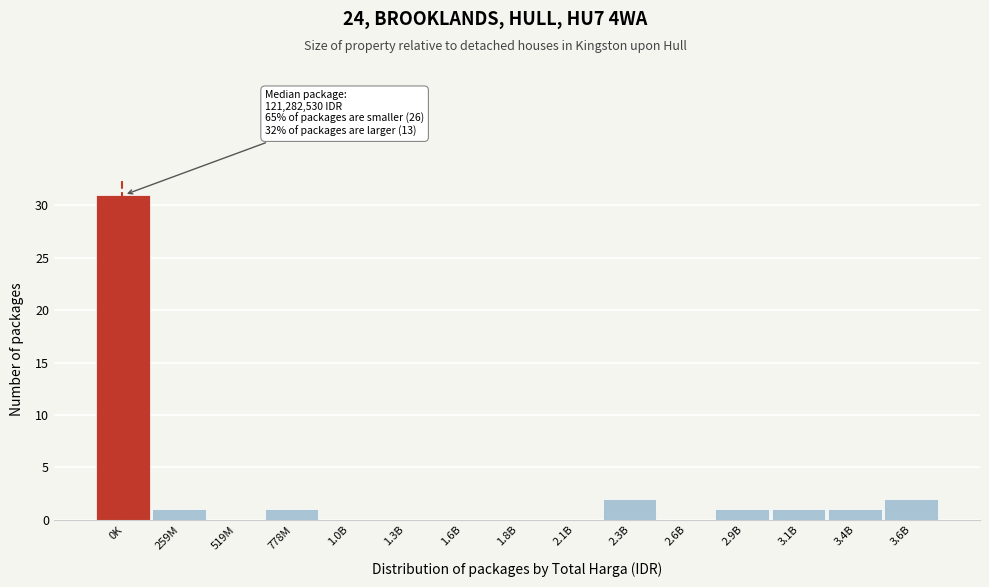

Reading left to right, transcribe all the data shown in this chart.

0K=31	259M=1	519M=0	778M=1	1.0B=0	1.3B=0	1.6B=0	1.8B=0	2.1B=0	2.3B=2	2.6B=0	2.9B=1	3.1B=1	3.4B=1	3.6B=2